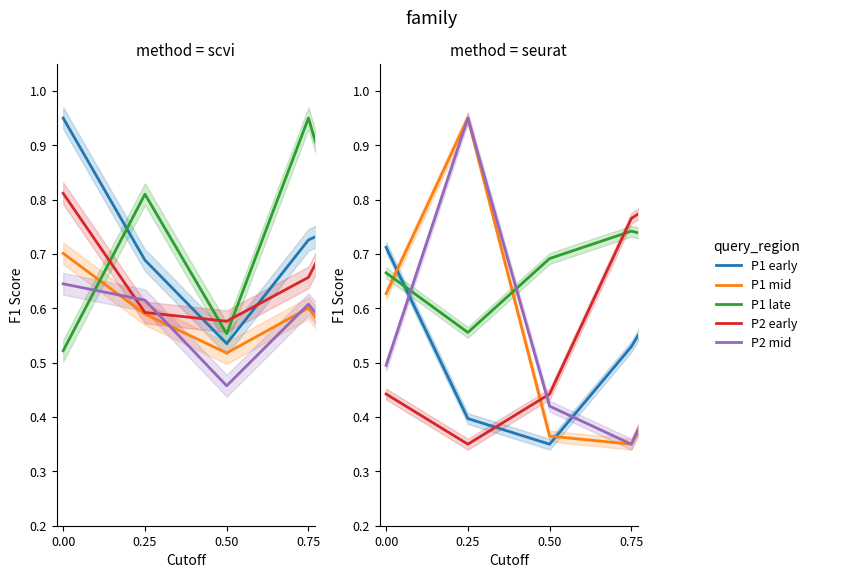

What are all the series names shown in the legend?

P1 early, P1 mid, P1 late, P2 early, P2 mid